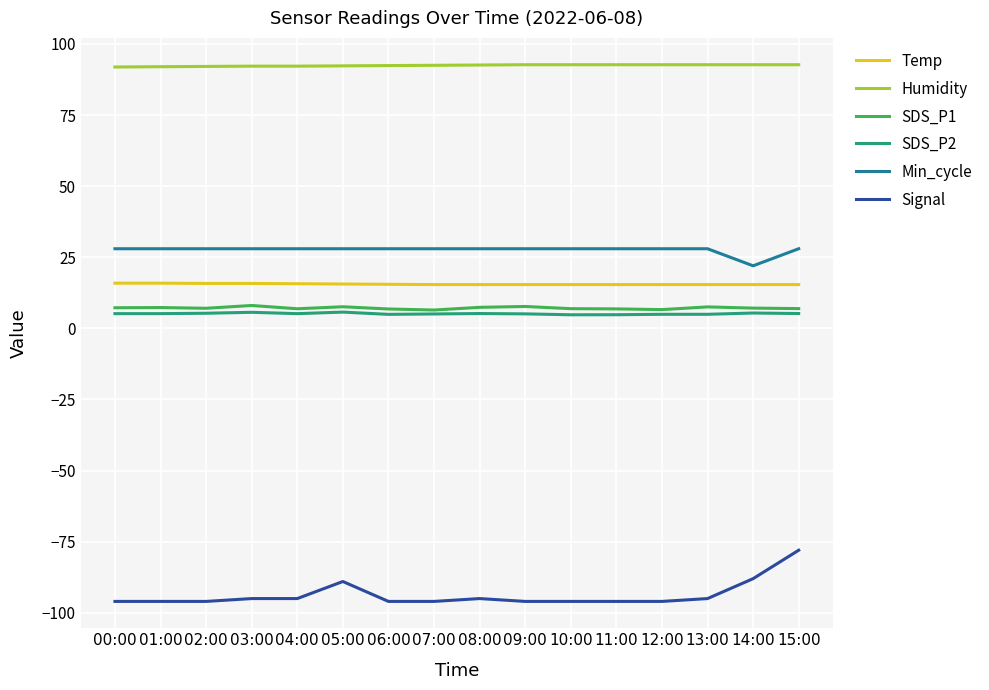

Which series has the widest spread of values?

Signal